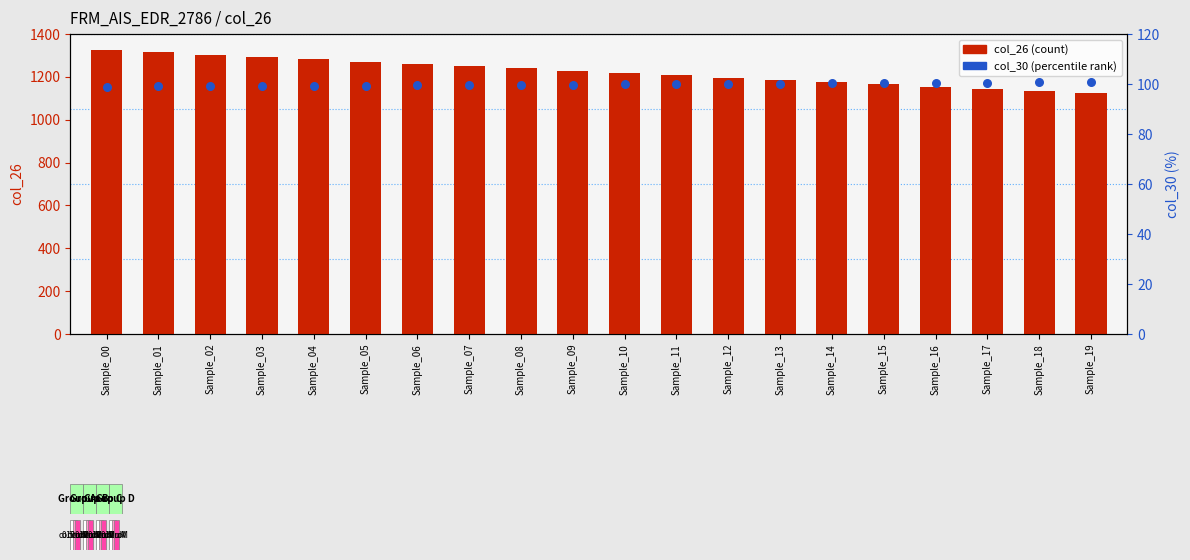

Which series reaches the maximum Y coordinate?

col_26